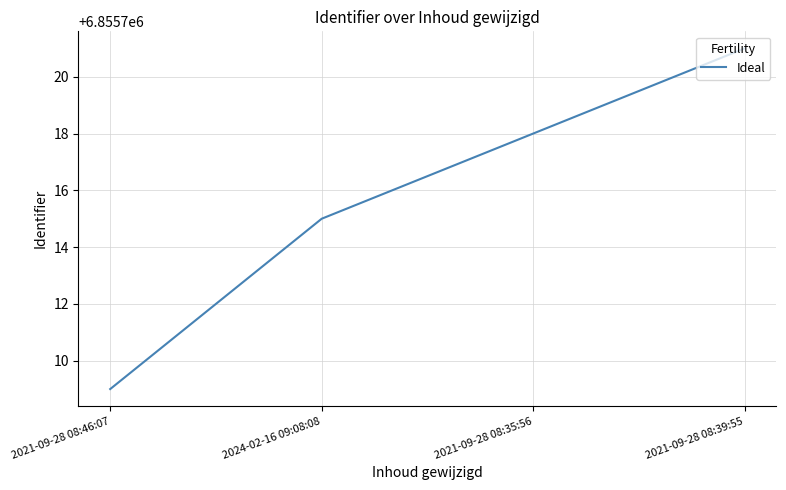

Reading left to right, extract all data points from this chart.

6855709	6855715	6855718	6855721